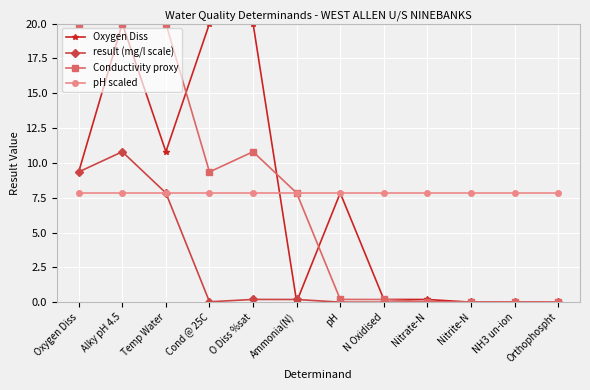

Where is the first local minimum for Oxygen Diss?

Temp Water